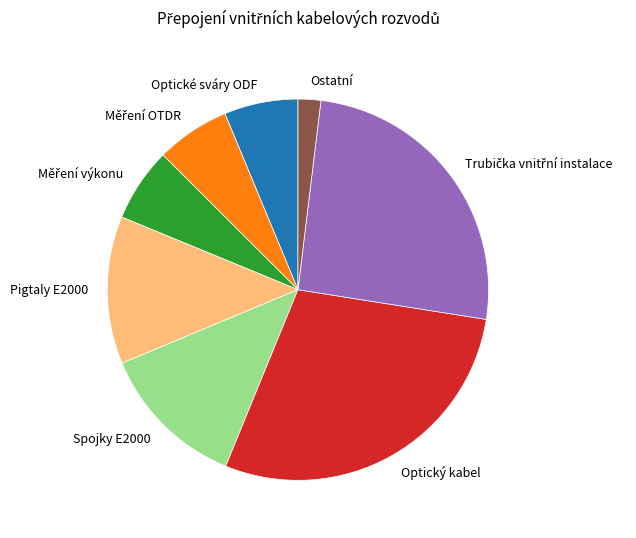

True or false: Pigtaly E2000 accounts for 24% of the total.

False